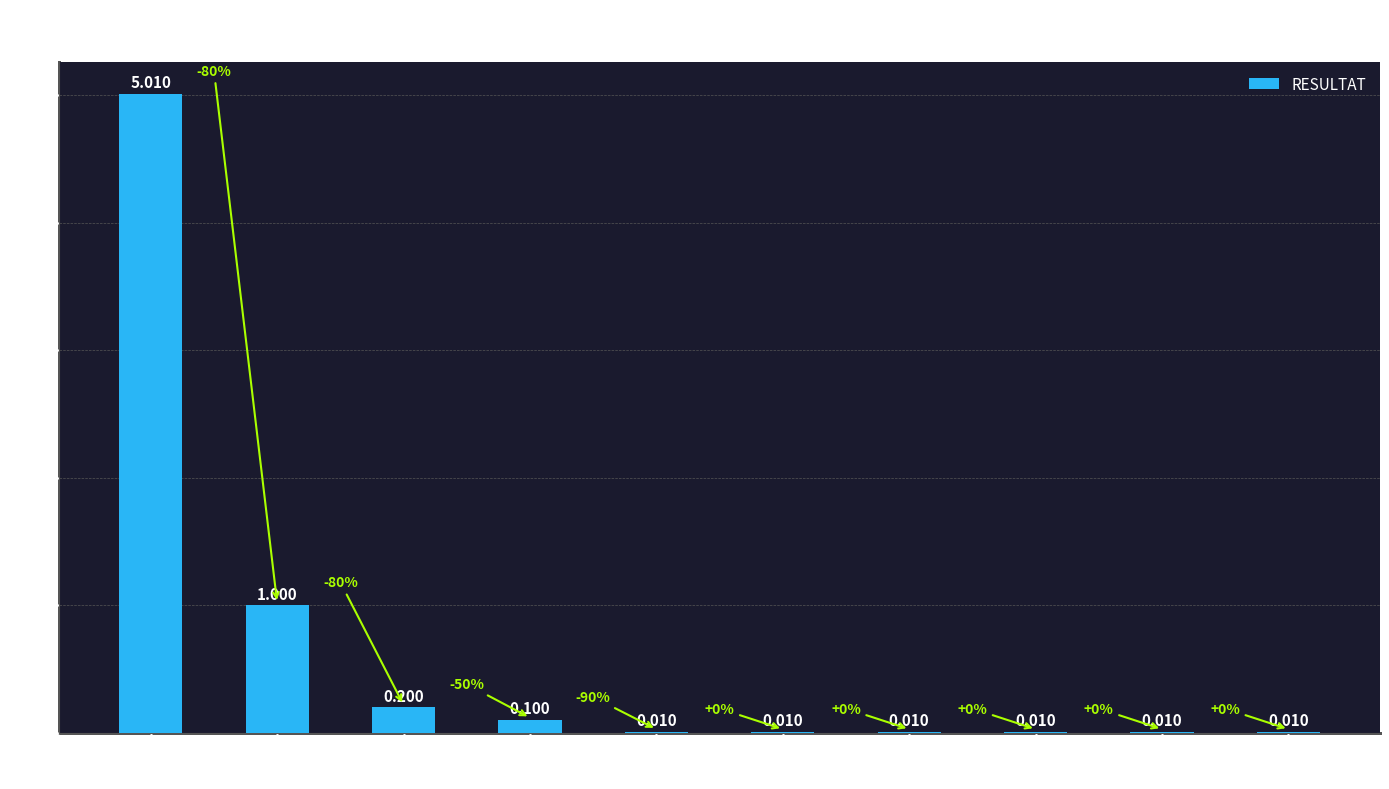

At which category does the chart reach its peak across all series?

GOMSPX